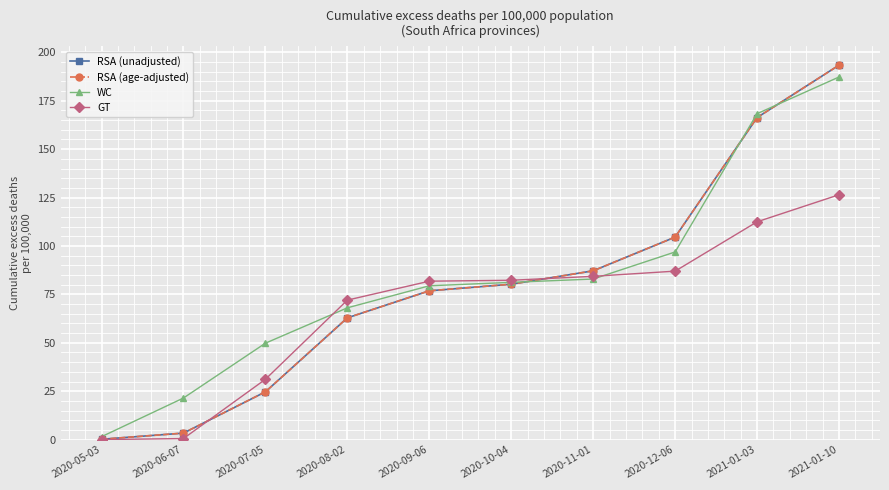

How many lines are shown in the chart?

4